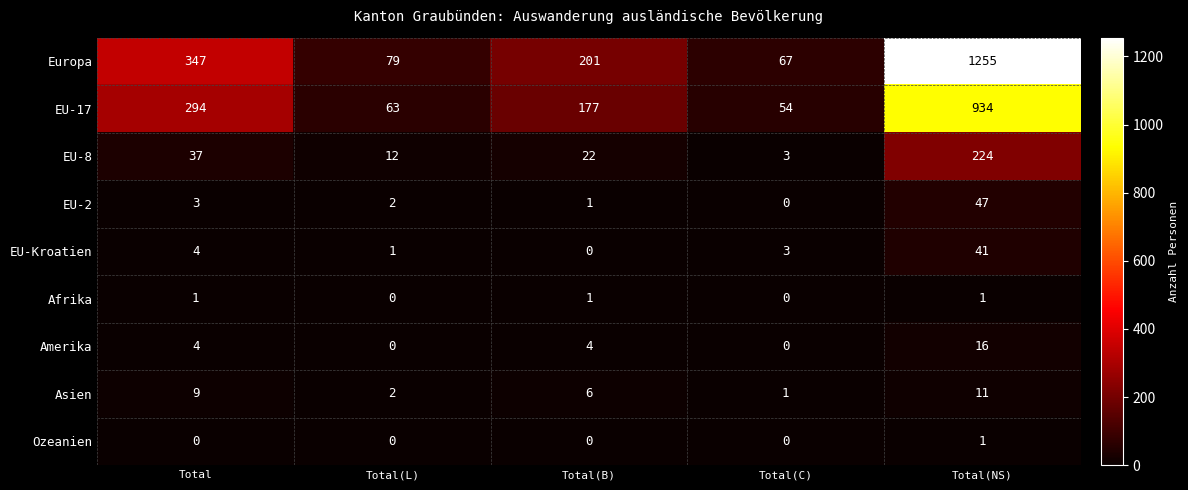

What is the difference between the maximum and minimum values in the EU-8 series?

221